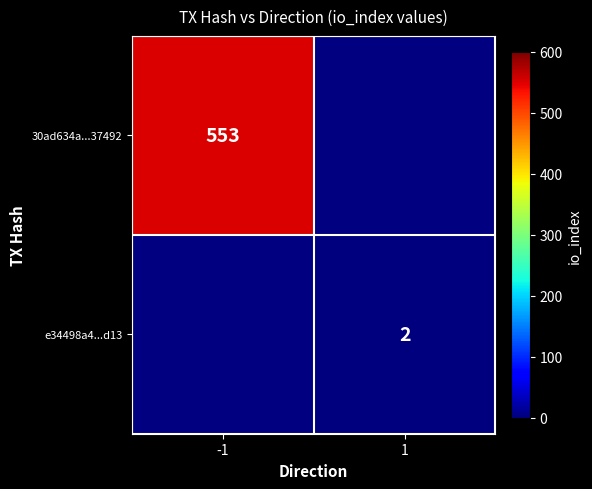

At which category does the chart reach its peak across all series?

-1